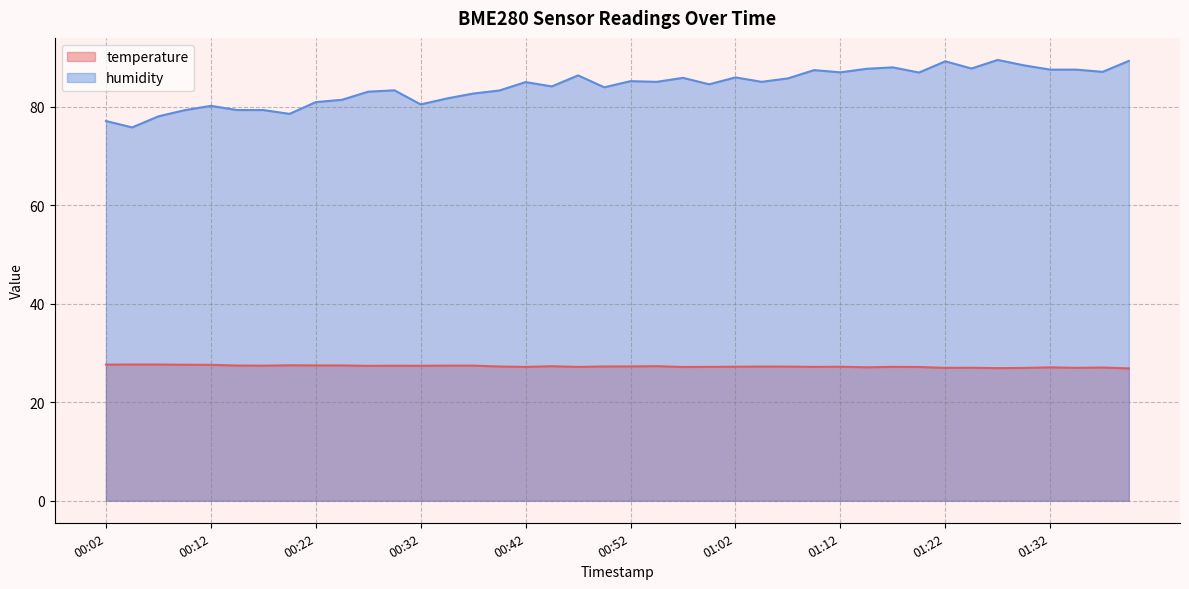

What is the average value of the humidity series?

84.2